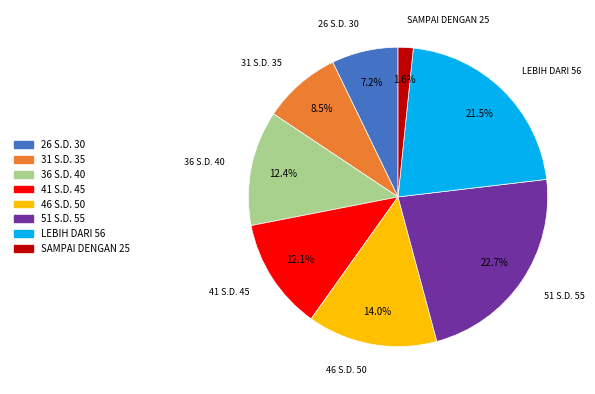

To the nearest percent, what is the combined percentage of 26 S.D. 30 and SAMPAI DENGAN 25?

9%